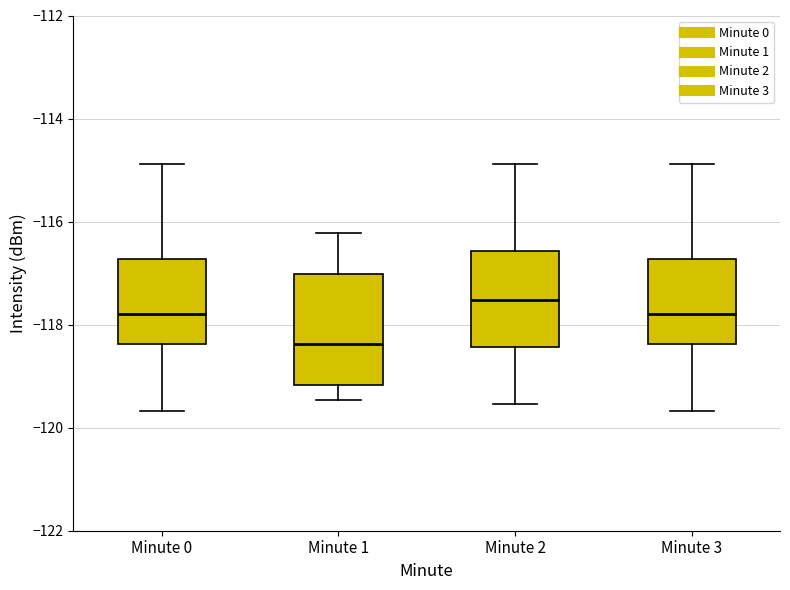

Reading left to right, transcribe this box plot: for each box, give where its median line is, the range the box spans, and where its two whiskers end, as read against the y-axis. The values are not printed on the chart, so give them approximately, as read against the axis.

Minute 0: median -117.8, box -118.4 to -116.8, whiskers -119.6 to -114.8
Minute 1: median -118.4, box -119.2 to -117.0, whiskers -119.4 to -116.2
Minute 2: median -117.6, box -118.4 to -116.6, whiskers -119.6 to -114.8
Minute 3: median -117.8, box -118.4 to -116.8, whiskers -119.6 to -114.8